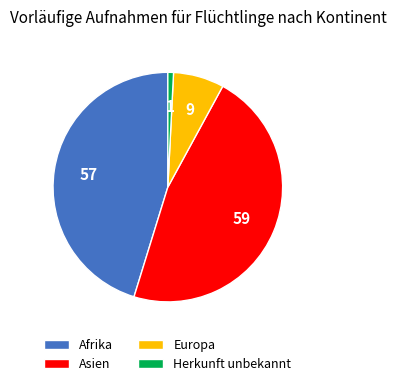

Do Europa and Afrika together represent more than half of the pie?

Yes